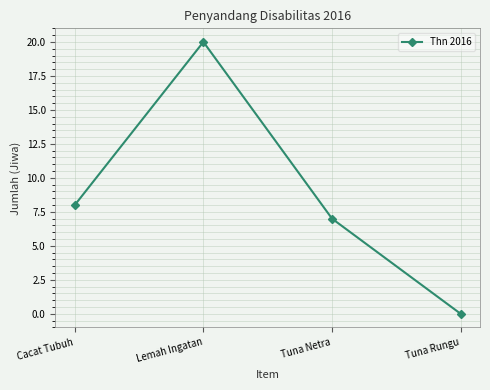

List the labels in order of value, largest first.

Lemah Ingatan, Cacat Tubuh, Tuna Netra, Tuna Rungu